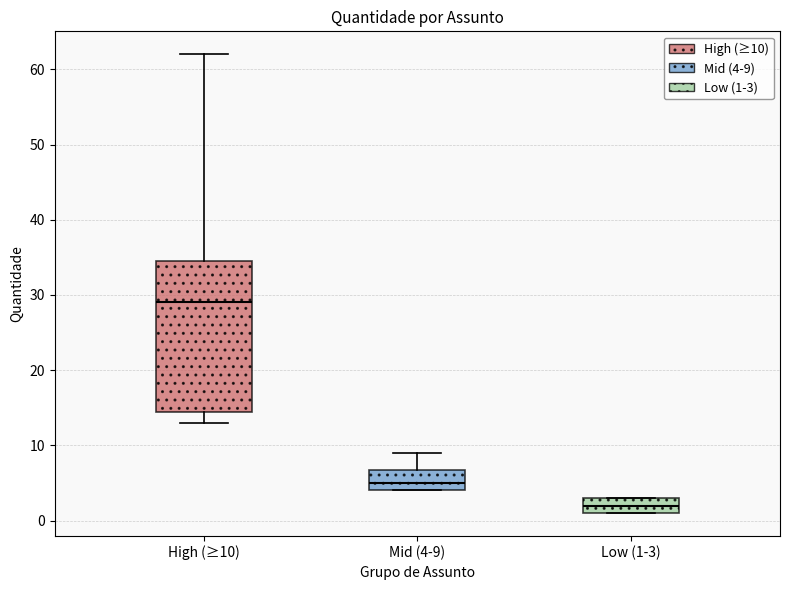

Reading left to right, read every box against the y-axis: the position of its median line, the range the box covers, and the ends of its whiskers. The values are not printed on the chart, so give them approximately, as read against the axis.

High (≥10): median 29, box 15 to 35, whiskers 13 to 62
Mid (4-9): median 5, box 4 to 7, whiskers 4 to 9
Low (1-3): median 2, box 1 to 3, whiskers 1 to 3